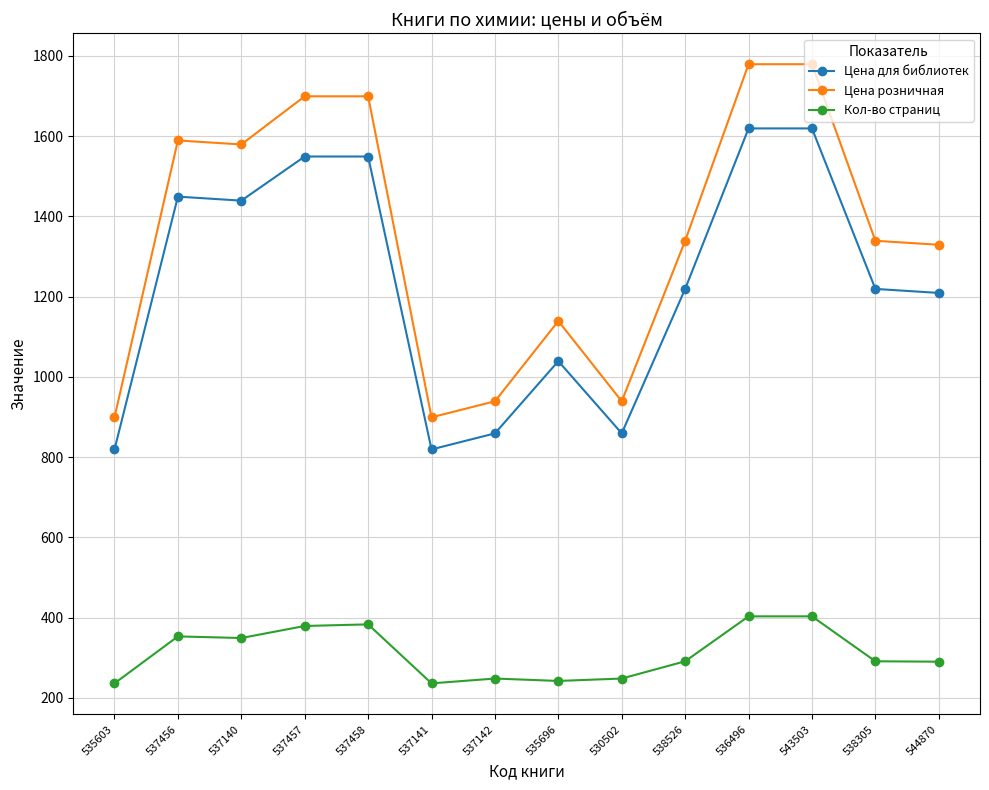

At how many categories does at least one series exceed 1065?

10